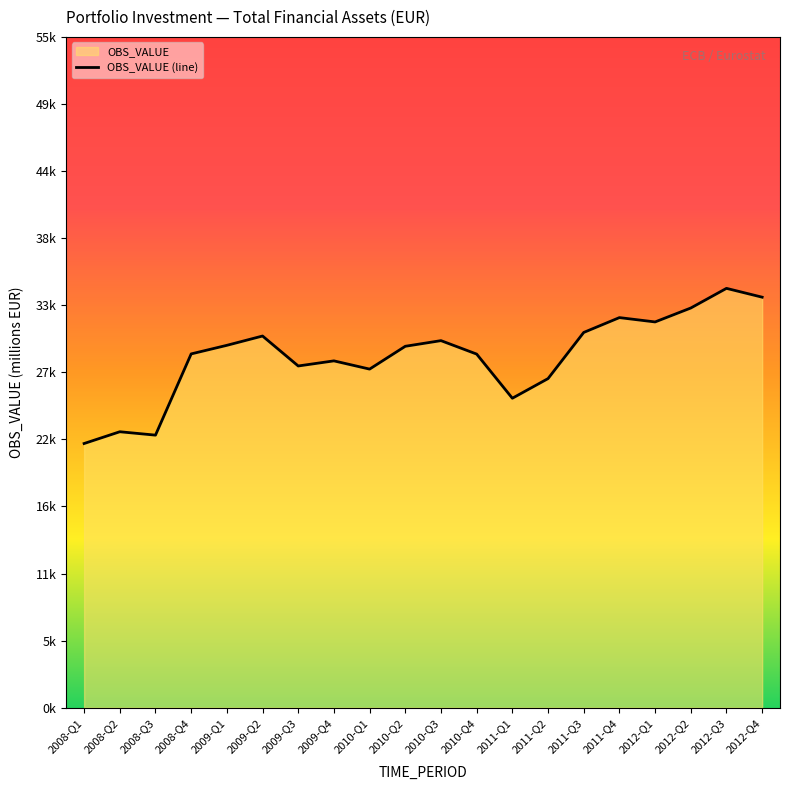

What is the sum of all values?

576300.5